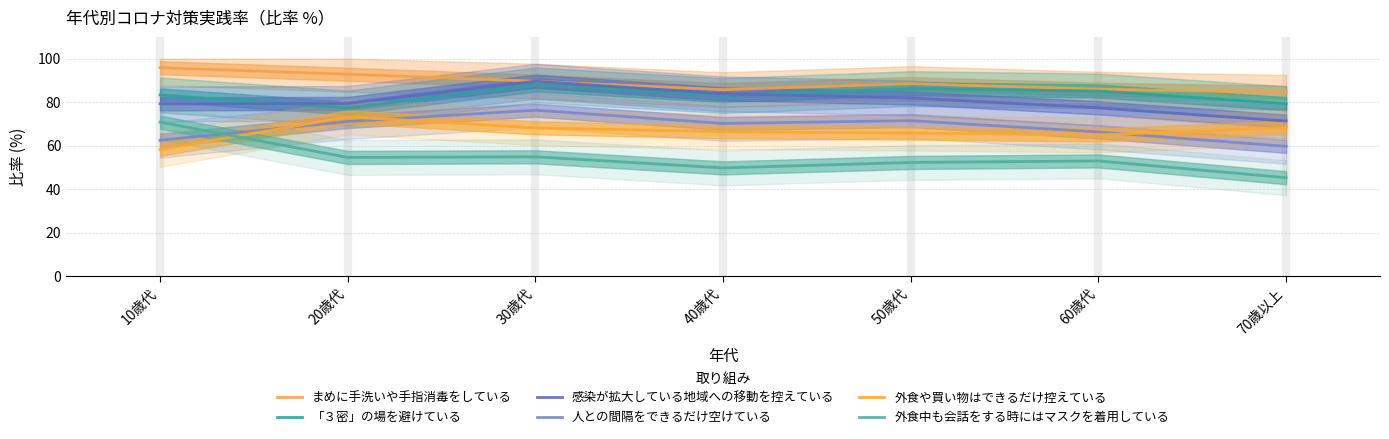

At how many categories does at least one series exceed 60?

7